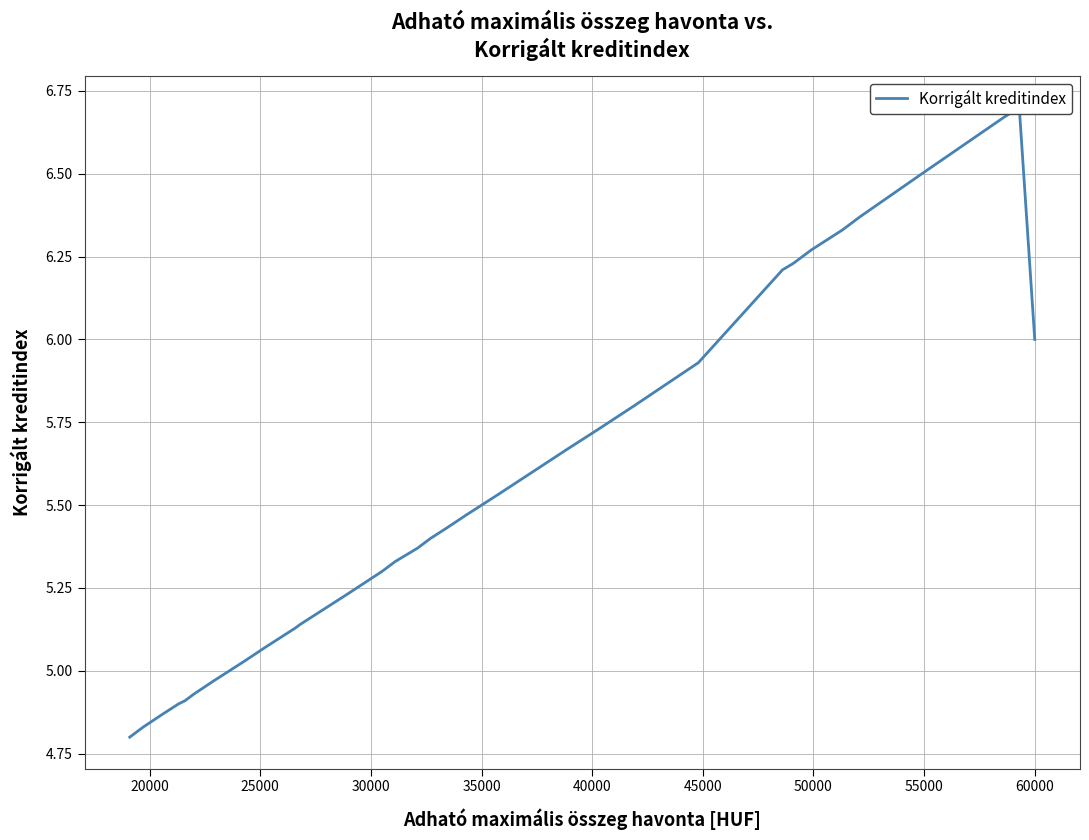

How many lines are shown in the chart?

1